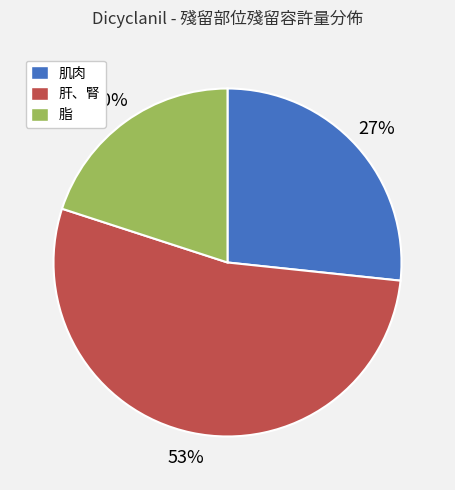

To the nearest percent, what percentage of the pie is 肝、腎?

53%